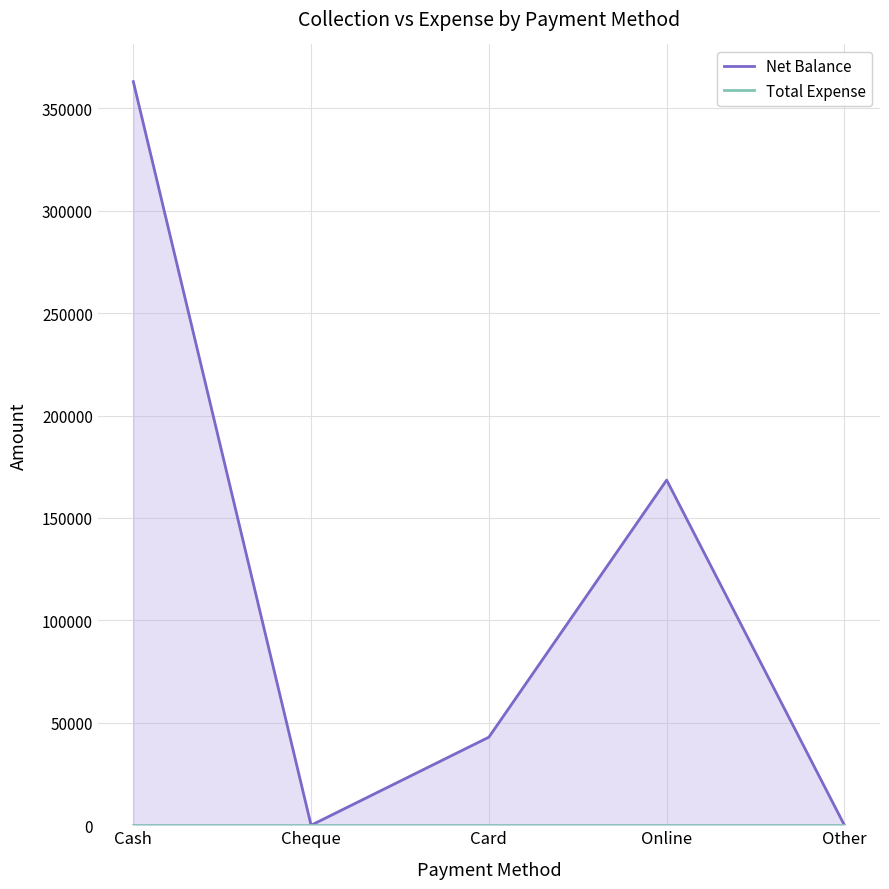

At how many categories does at least one series exceed 128582?

2